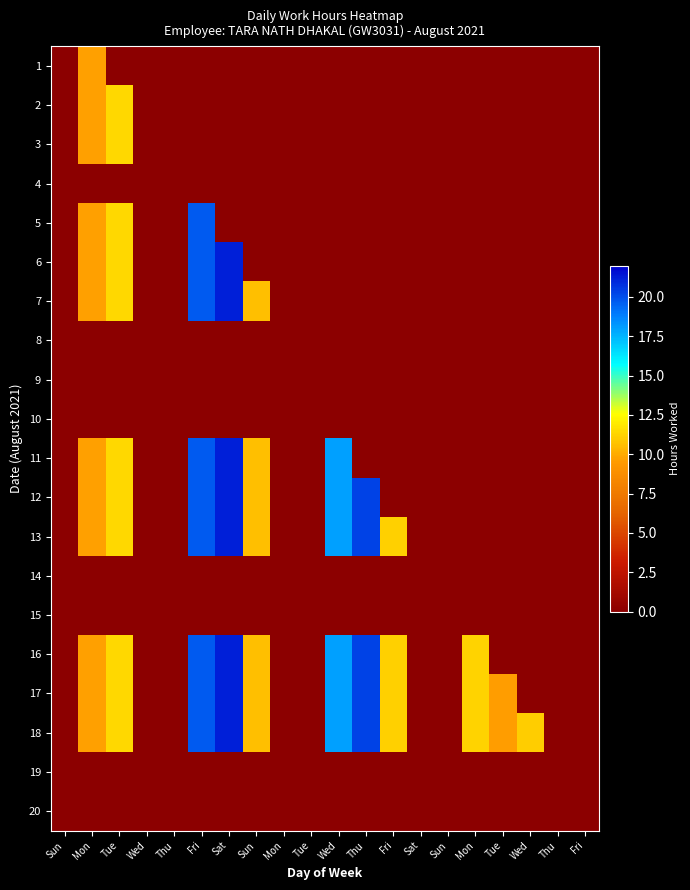

List the series in order of their peak value, lowest first.

4, 8, 9, 10, 14, 15, 19, 20, 1, 2, 3, 5, 6, 7, 11, 12, 13, 16, 17, 18